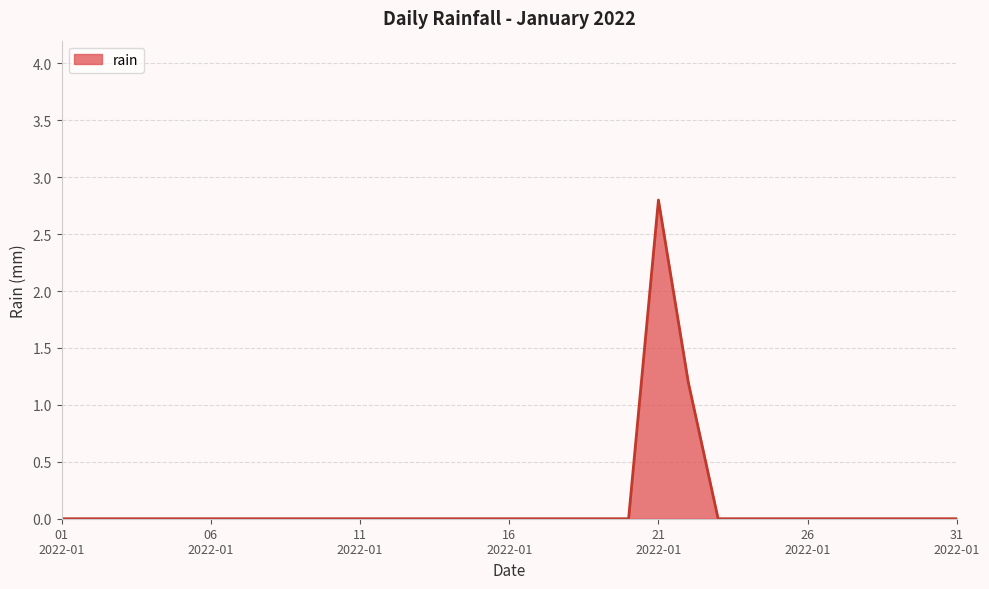

How many lines are shown in the chart?

1